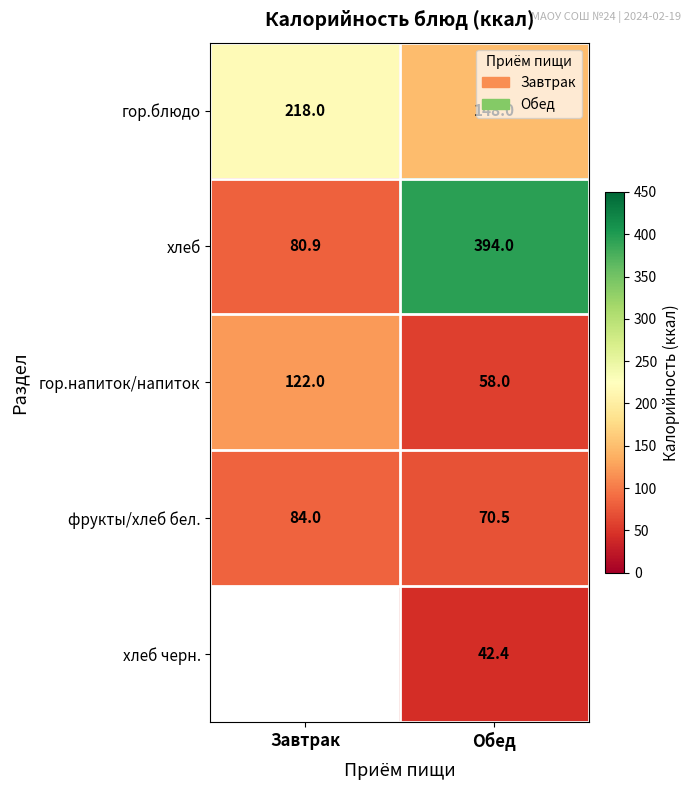

What is the difference between the гор.блюдо values at Обед and Завтрак?

70.0